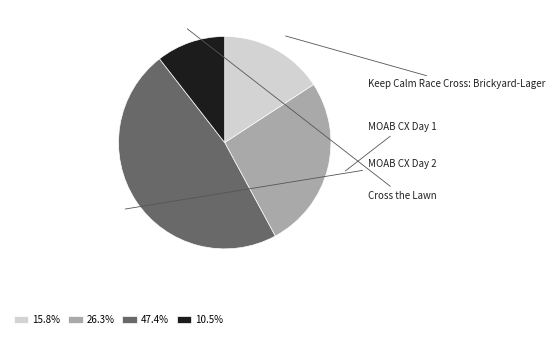

How many slices are in this pie chart?

4